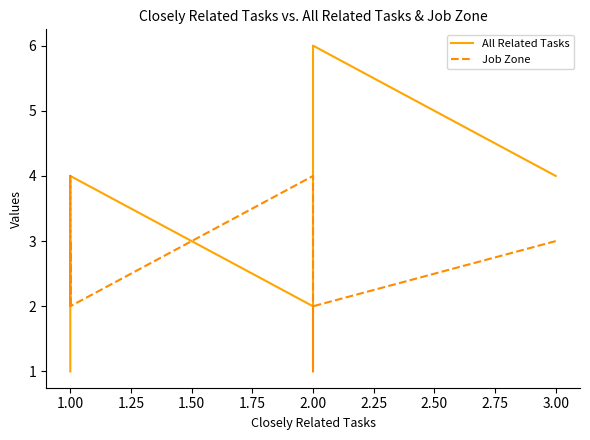

What is the average value of the All Related Tasks series?

3